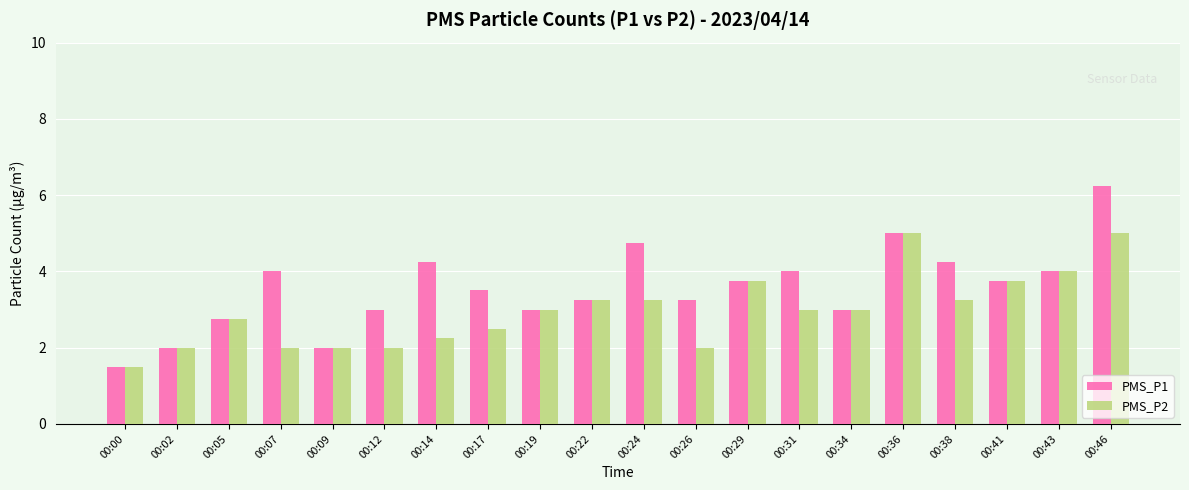

What is the minimum value for PMS_P2?

1.5